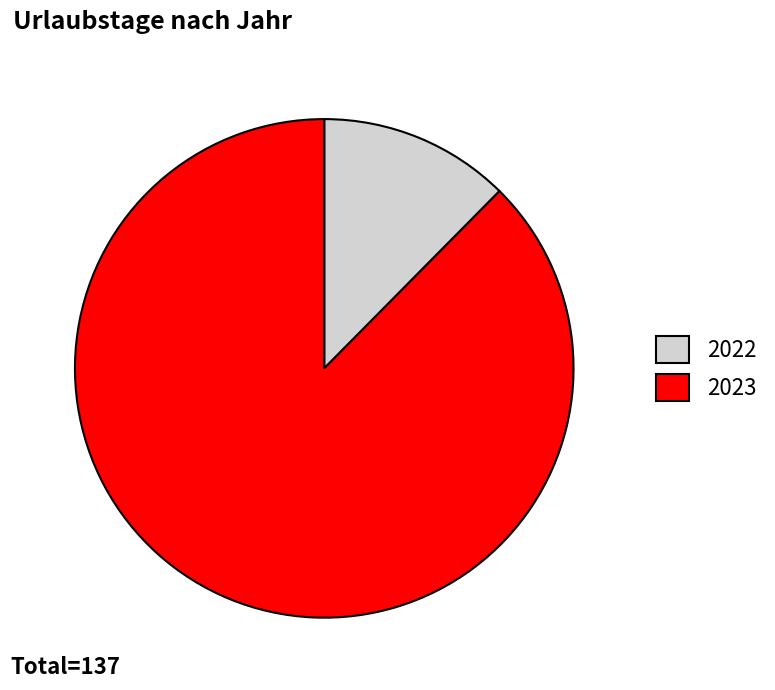

Rank the categories by value from lowest to highest.

2022, 2023